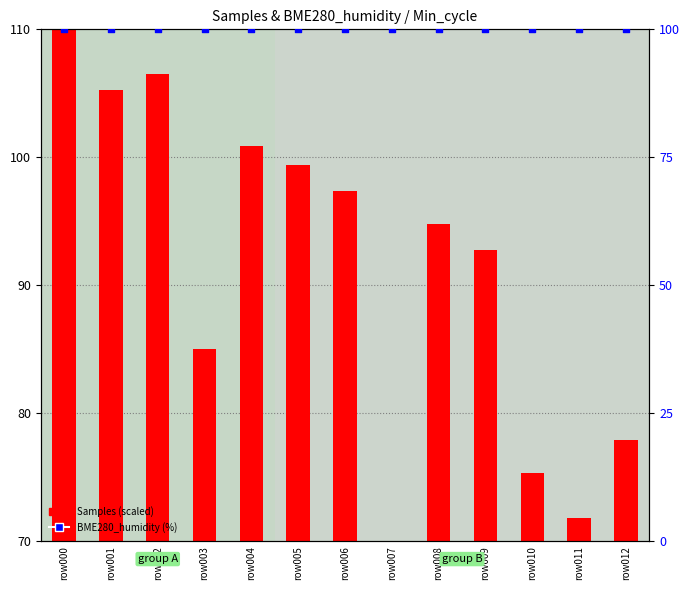

What are all the series names shown in the legend?

Samples (scaled), BME280_humidity (%)